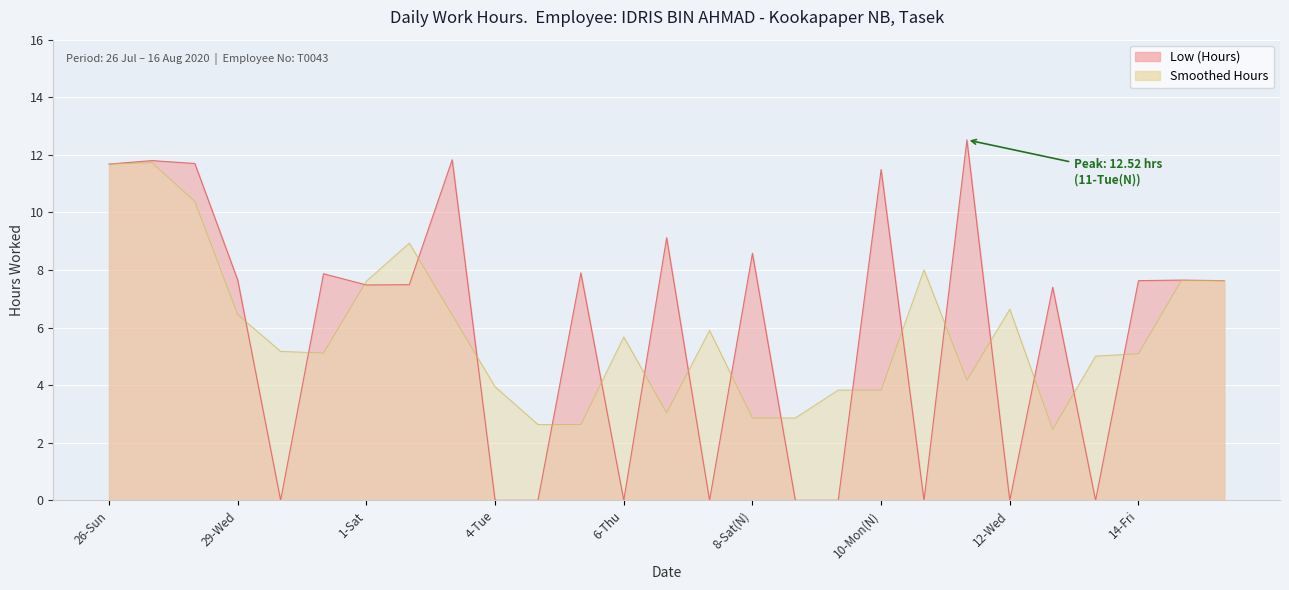

How many lines are shown in the chart?

1